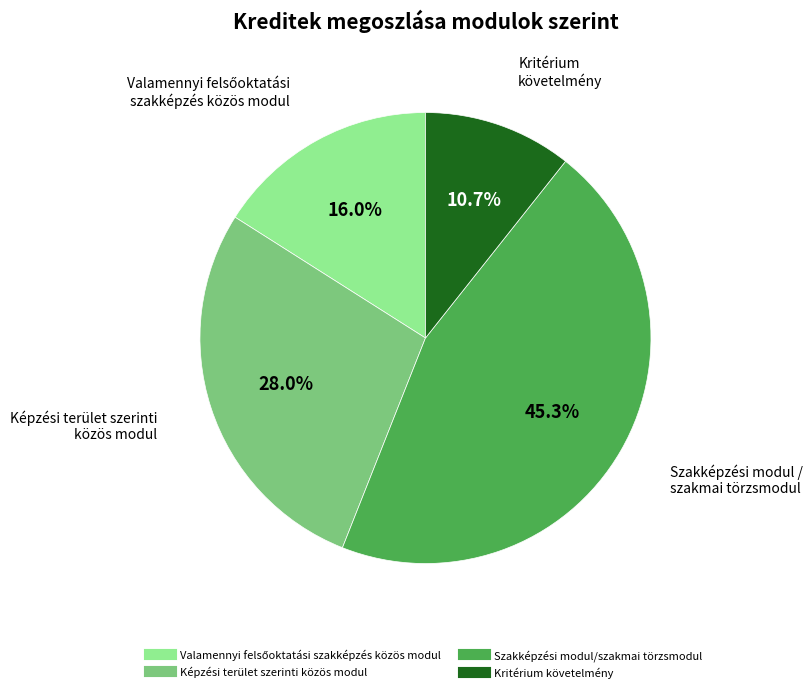

Does Kritérium követelmény account for over 50% of the chart?

No